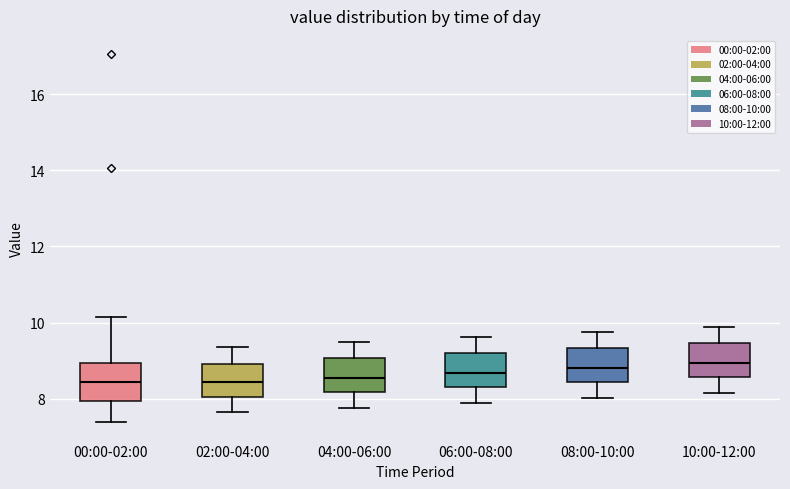

Reading left to right, transcribe this box plot: for each box, give where its median line is, the range the box spans, and where its two whiskers end, as read against the y-axis. The values are not printed on the chart, so give them approximately, as read against the axis.

00:00-02:00: median 8.4, box 8.0 to 9.0, whiskers 7.4 to 10.2
02:00-04:00: median 8.4, box 8.0 to 9.0, whiskers 7.6 to 9.4
04:00-06:00: median 8.6, box 8.2 to 9.0, whiskers 7.8 to 9.4
06:00-08:00: median 8.6, box 8.4 to 9.2, whiskers 7.8 to 9.6
08:00-10:00: median 8.8, box 8.4 to 9.4, whiskers 8.0 to 9.8
10:00-12:00: median 9.0, box 8.6 to 9.4, whiskers 8.2 to 9.8